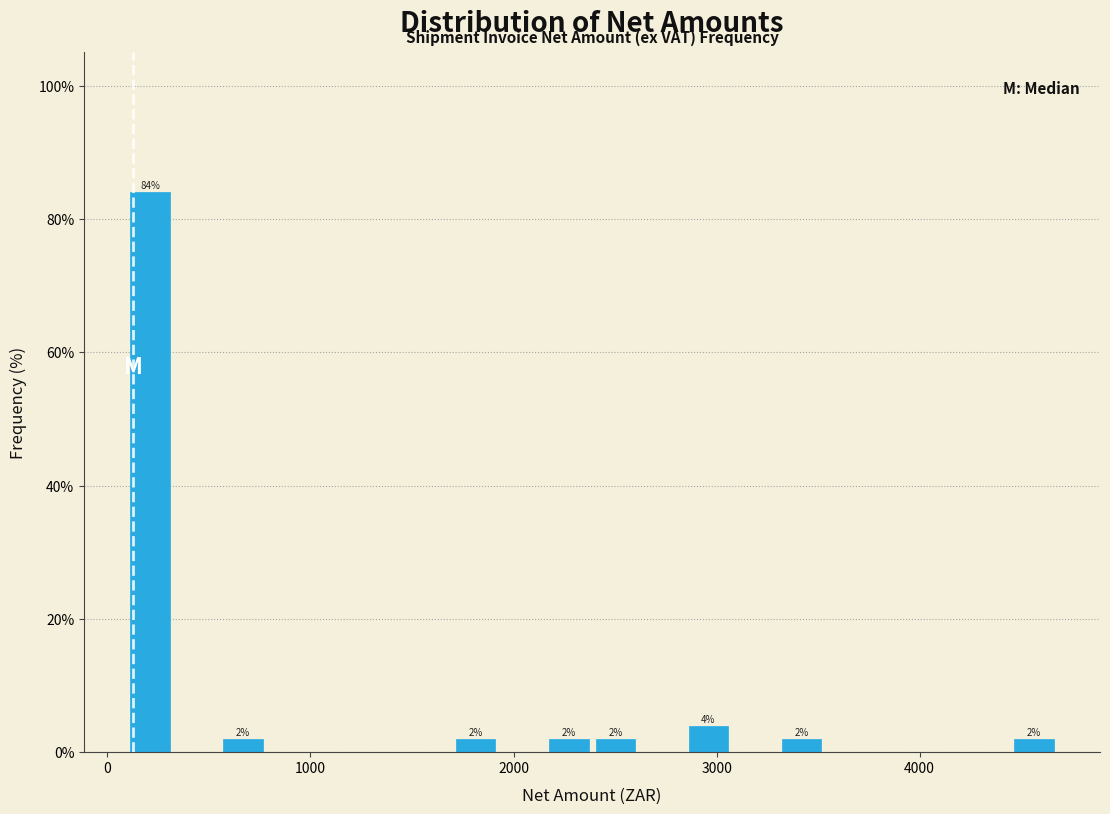

Around what value on the x-axis is the tallest bar? Give the approximate position of its centre, as read against the axis.

200